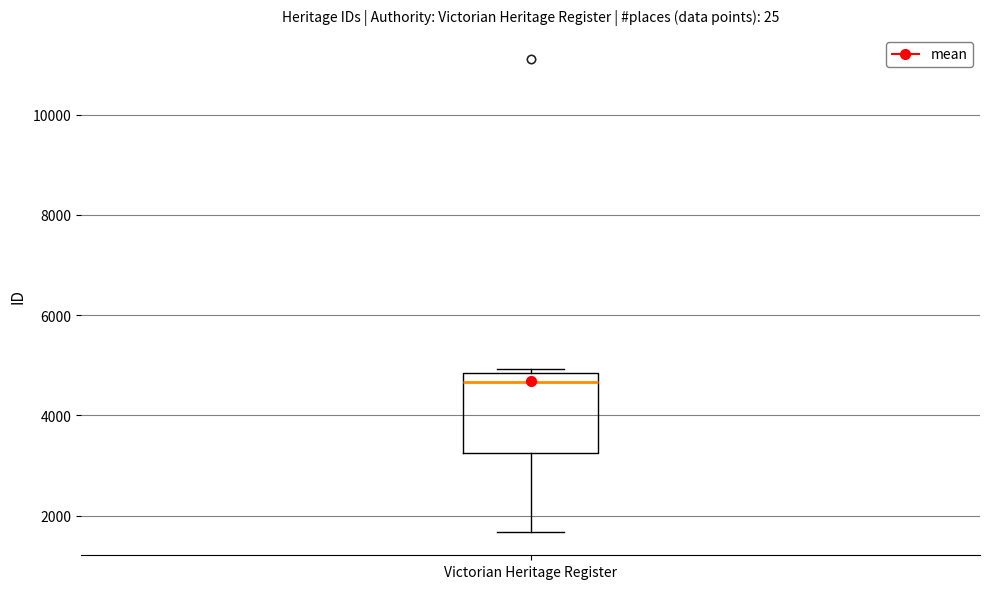

Where is the lower edge of the box for Victorian Heritage Register on the y-axis? The values are not printed on the chart, so give them approximately, as read against the axis.

3200